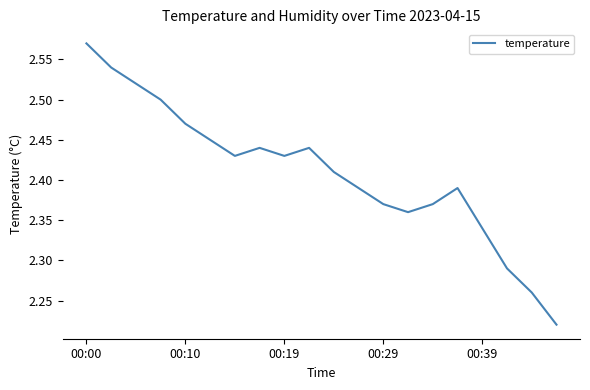

True or false: the data shows 3.2 at 00:29.

False